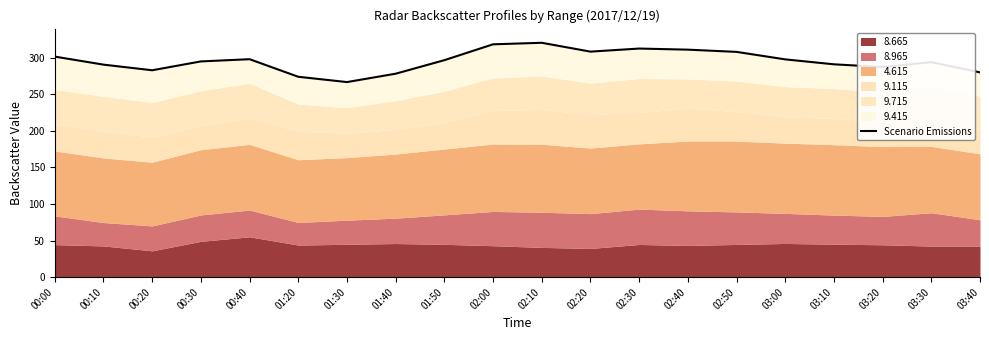

Which category has the lowest value across all series?

01:30